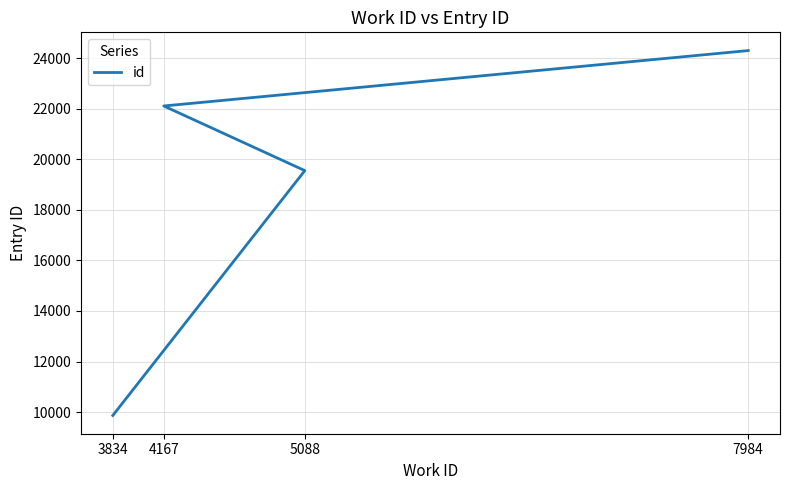

Rank the categories by value from highest to lowest.

7984, 4167, 5088, 3834